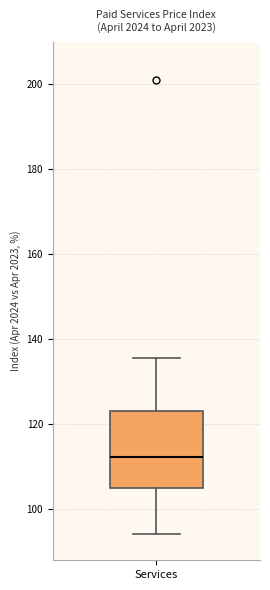

Read this box plot against the y-axis: the position of the median line, the range covered by the box, and the ends of both whiskers. The values are not printed on the chart, so give them approximately, as read against the axis.

median 112, box 106 to 124, whiskers 94 to 136